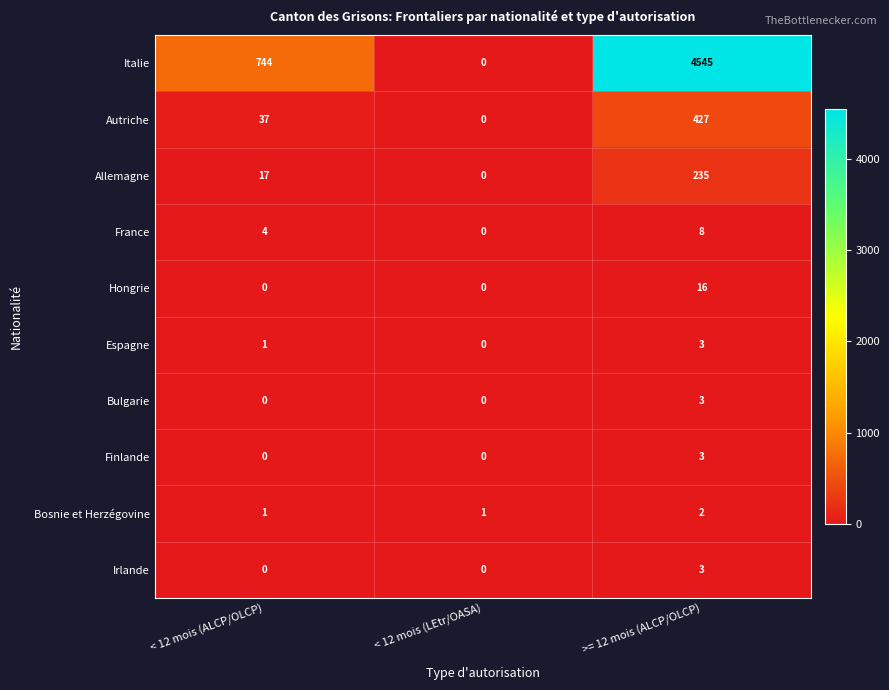

Reading left to right, list all the values displayed in this chart.

Italie: 744	0	4545
Autriche: 37	0	427
Allemagne: 17	0	235
France: 4	0	8
Hongrie: 0	0	16
Espagne: 1	0	3
Bulgarie: 0	0	3
Finlande: 0	0	3
Bosnie et Herzégovine: 1	1	2
Irlande: 0	0	3